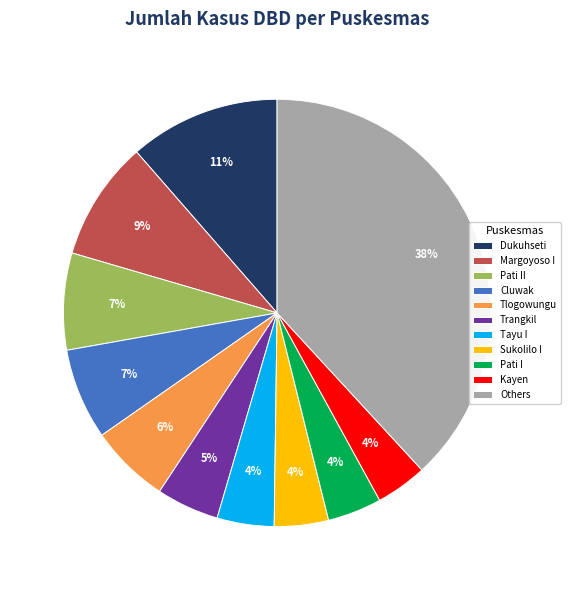

How many segments does this pie chart have?

11